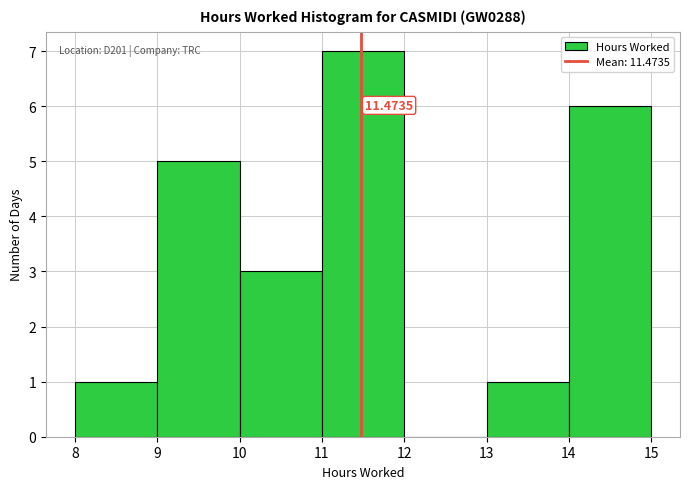

Over which range of the x-axis is the bar tallest?

11 to 12